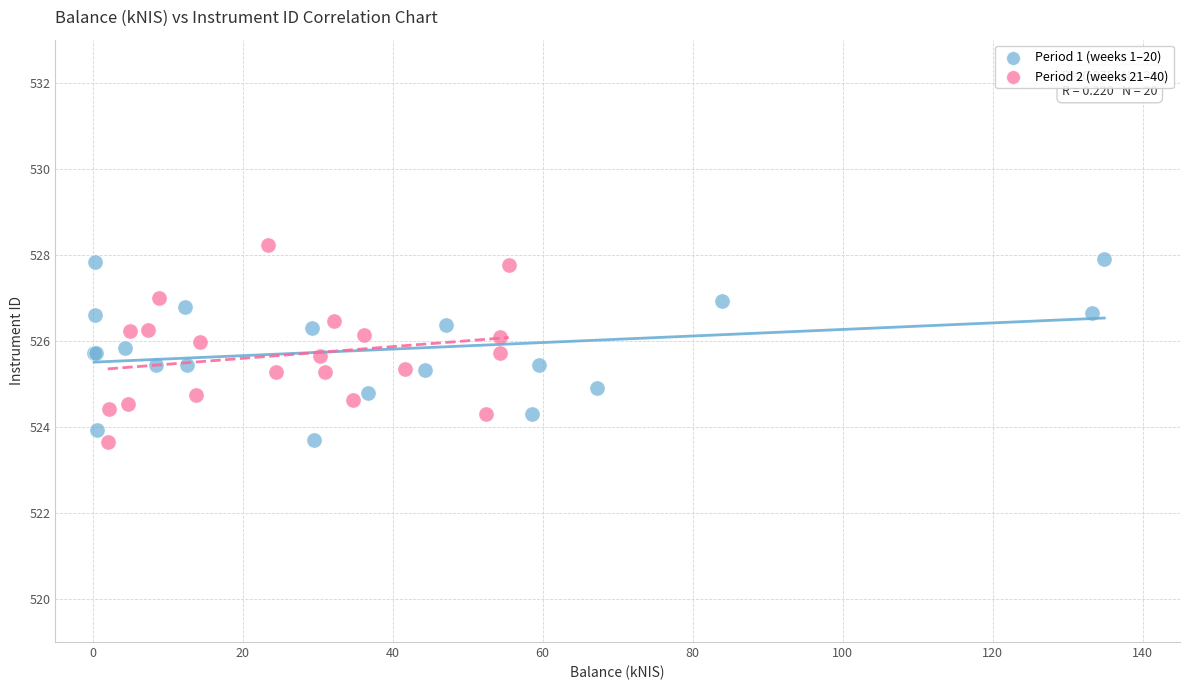

What are all the series names shown in the legend?

Period 1 (weeks 1–20), Period 2 (weeks 21–40)